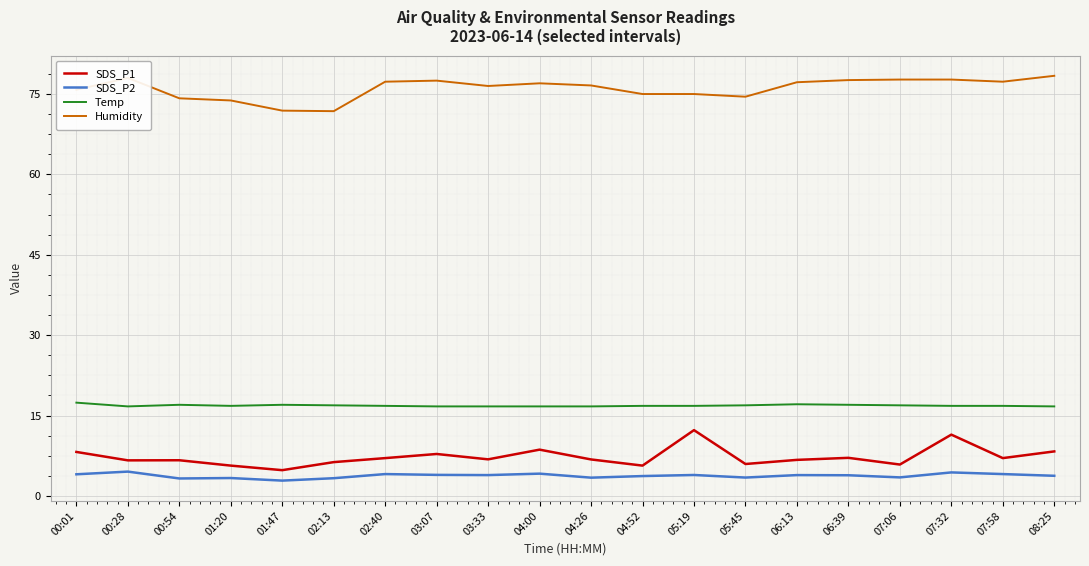

True or false: SDS_P1 and SDS_P2 intersect in this chart.

False